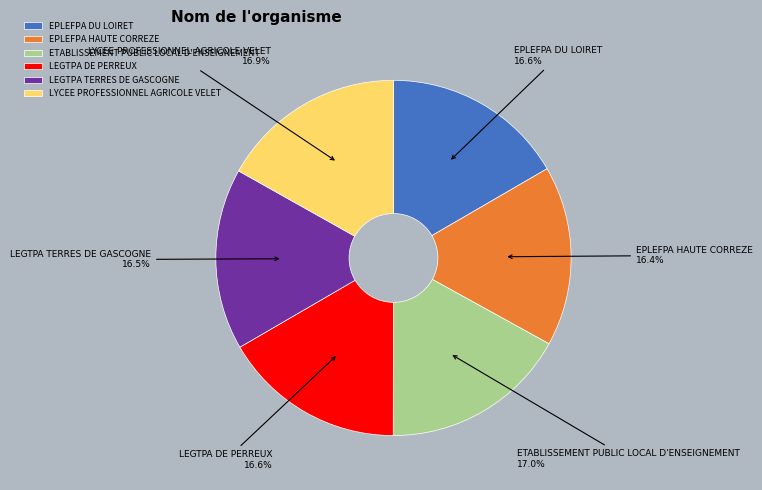

Is the sum of ETABLISSEMENT PUBLIC LOCAL D'ENSEIGNEMENT and LEGTPA DE PERREUX greater than half?

No